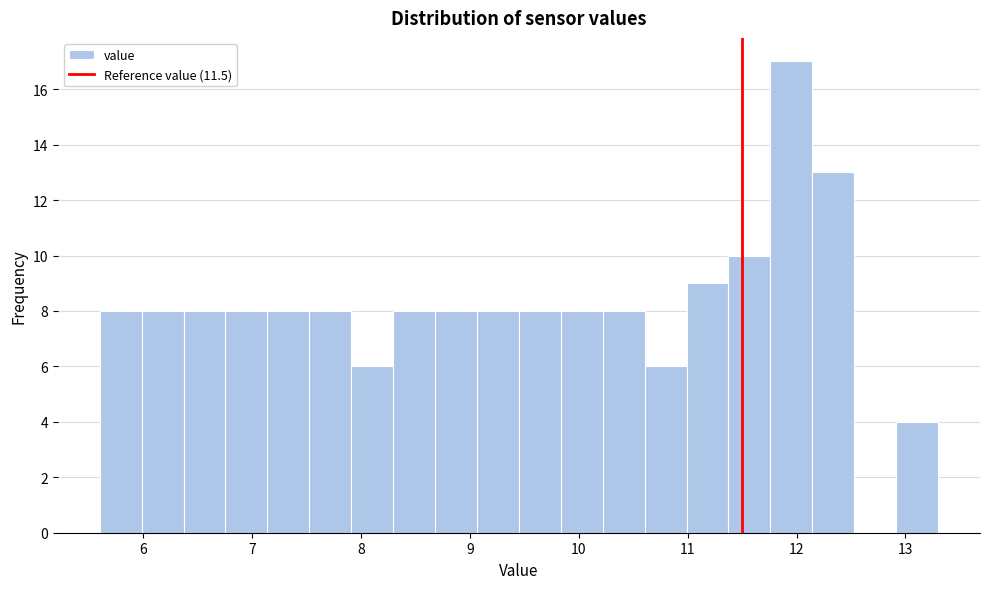

Around what value on the x-axis is the tallest bar? Give the approximate position of its centre, as read against the axis.

12.0